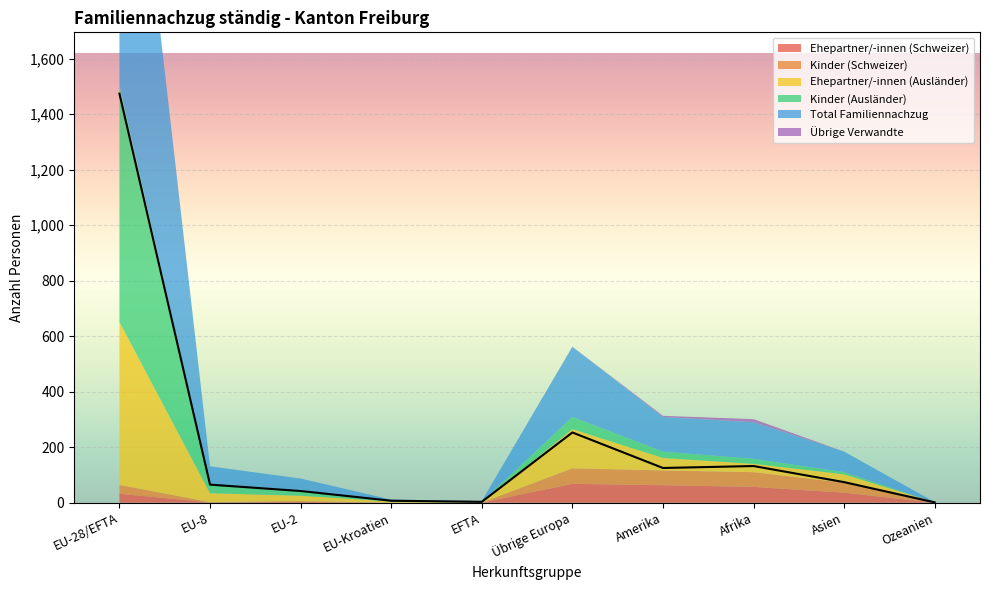

What is the sum of the Kinder (Ausländer) values at EU-2 and EFTA?

23